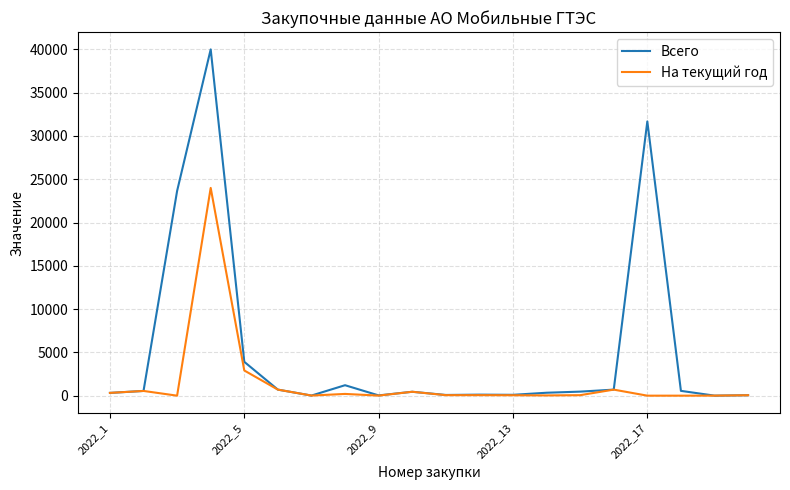

Which series has the largest total across all categories?

Всего